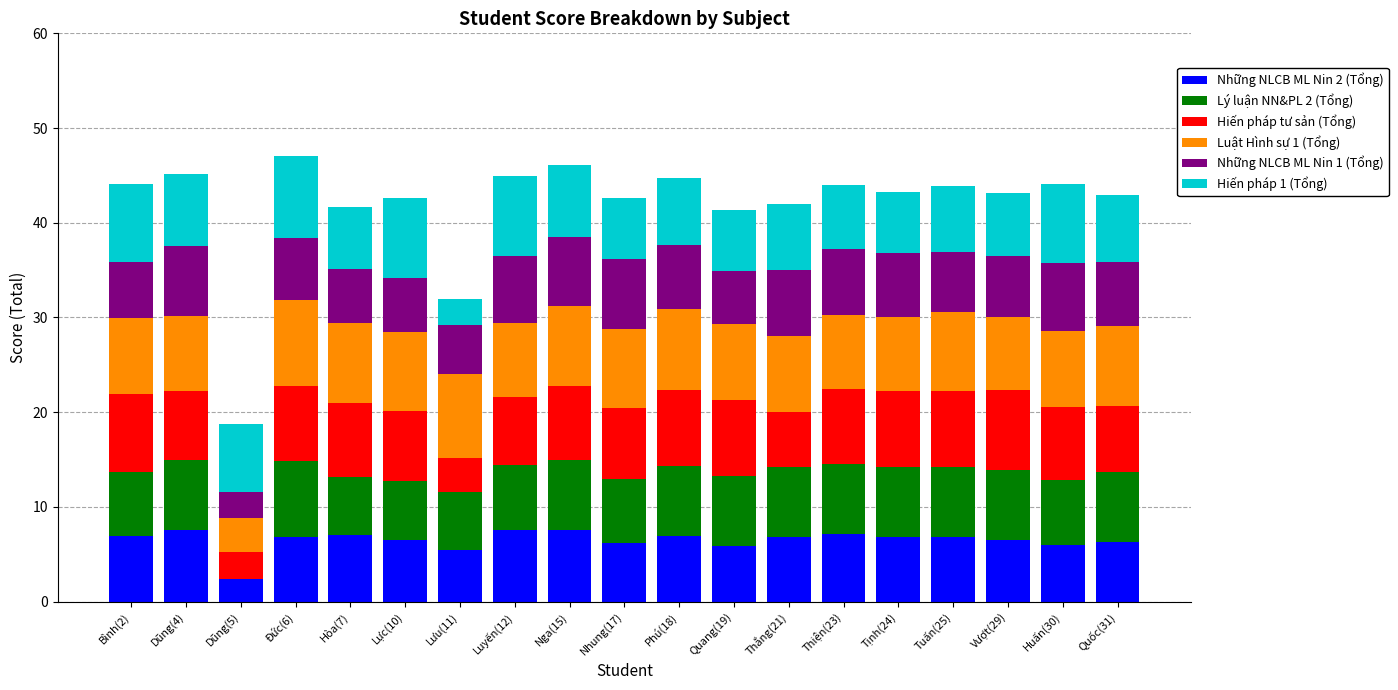

What is the total value across all series at Huấn(30)?

44.1